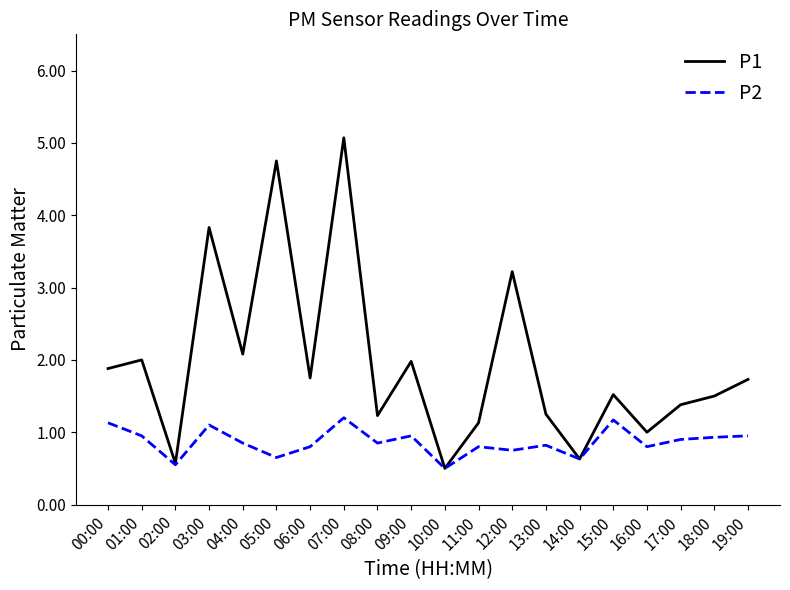

What is the minimum value shown in the chart?

0.5